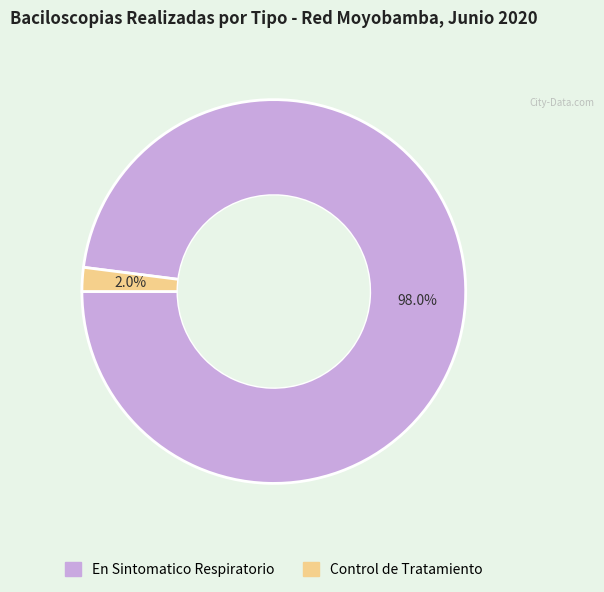

Is there any slice that represents more than half of the pie?

Yes